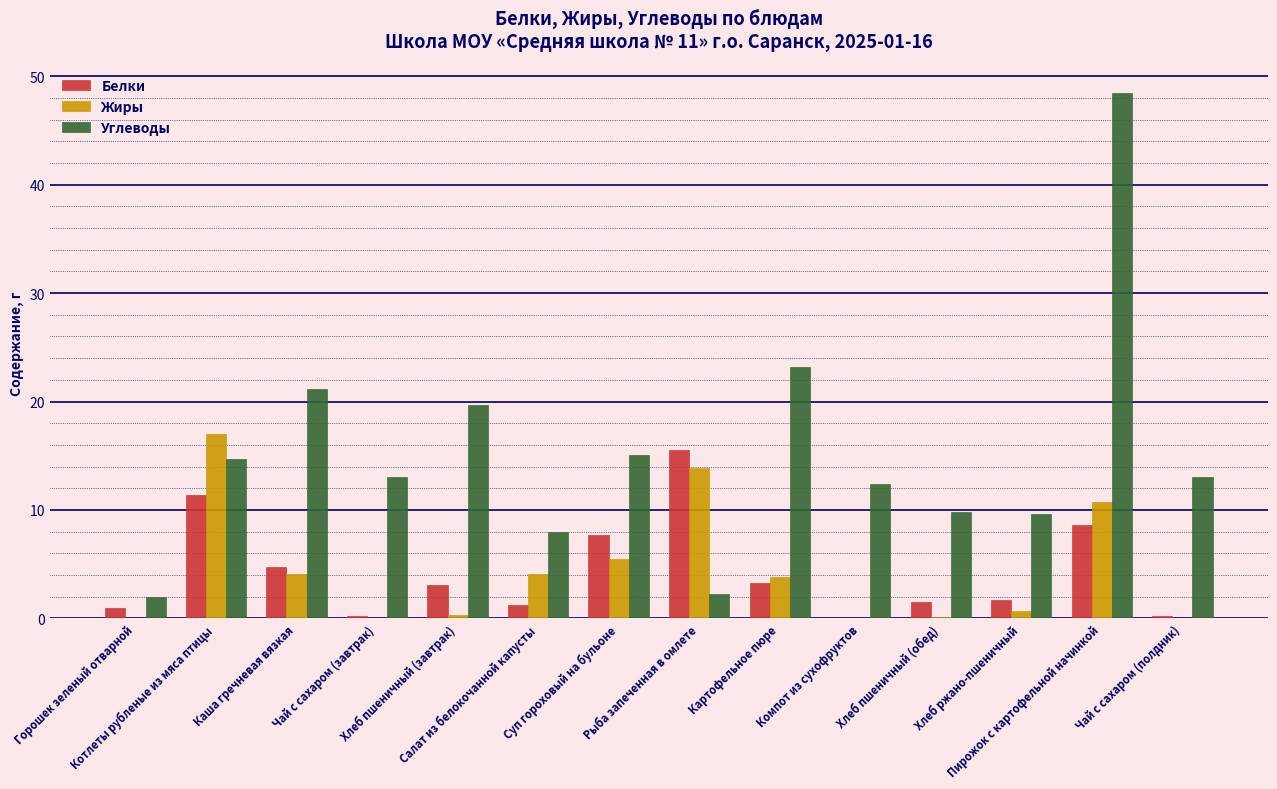

What are all the series names shown in the legend?

Белки, Жиры, Углеводы